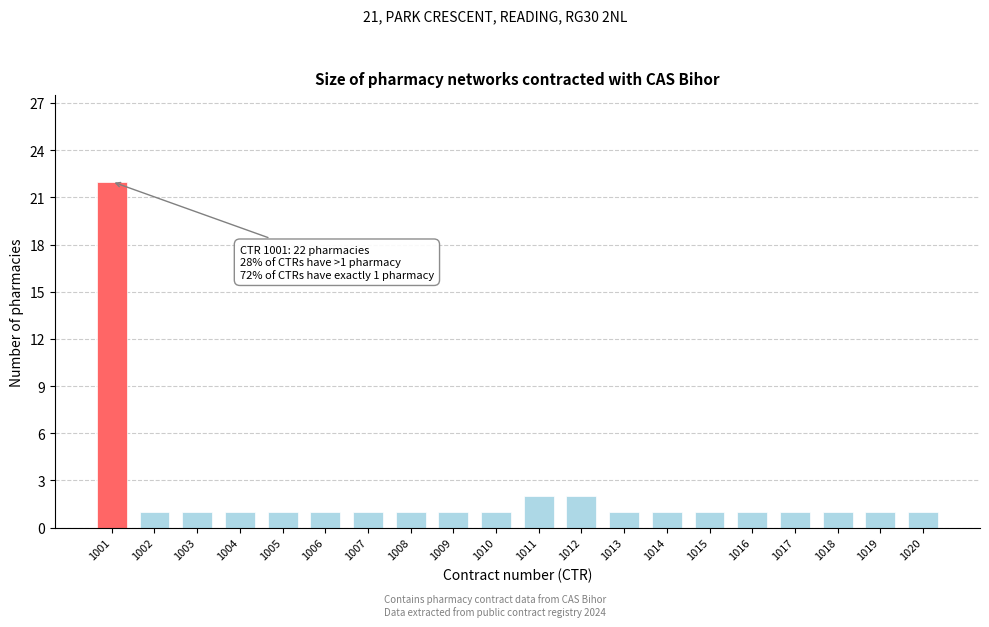

Reading right to left, list all the values displayed in this chart.

1	1	1	1	1	1	1	1	2	2	1	1	1	1	1	1	1	1	1	22